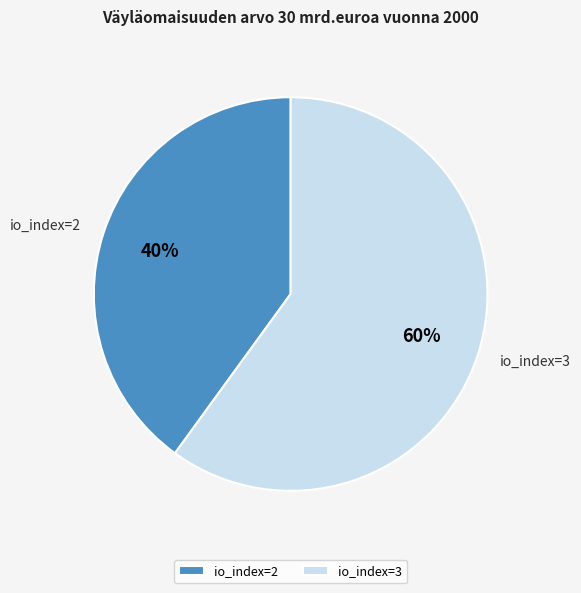

Is it true that io_index=2 is 40% of the pie?

True